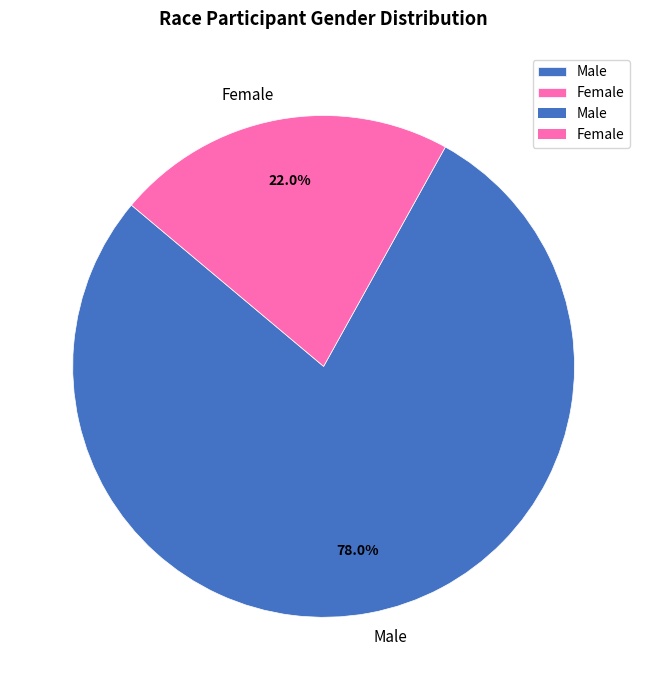

What is the ratio of the value at Female to the value at Male?

0.3